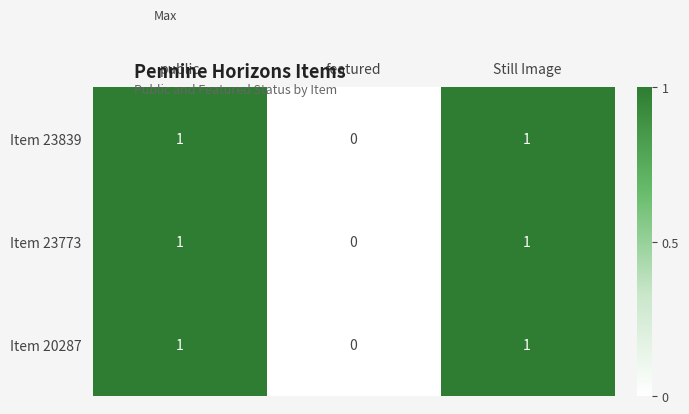

Which label corresponds to the smallest value in the chart?

featured